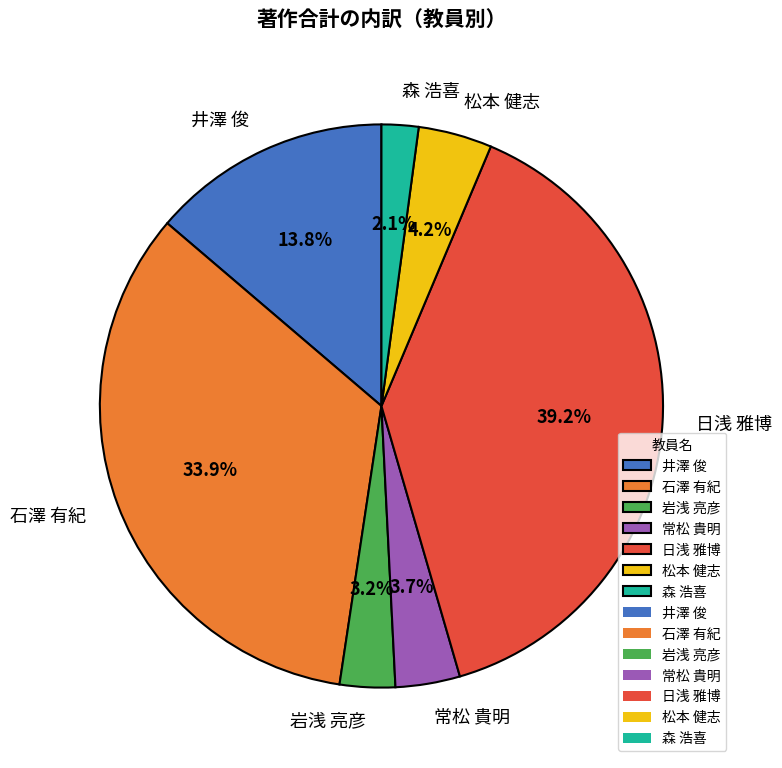

Is there a majority slice in this chart?

No